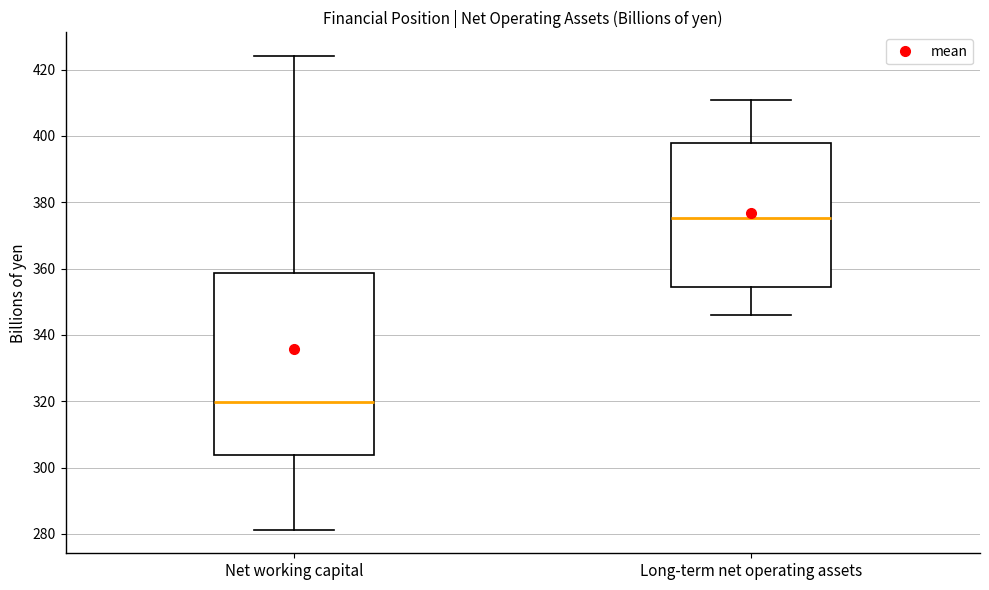

Reading left to right, read every box against the y-axis: the position of its median line, the range the box covers, and the ends of its whiskers. The values are not printed on the chart, so give them approximately, as read against the axis.

Net working capital: median 320, box 304 to 358, whiskers 282 to 424
Long-term net operating assets: median 376, box 354 to 398, whiskers 346 to 410